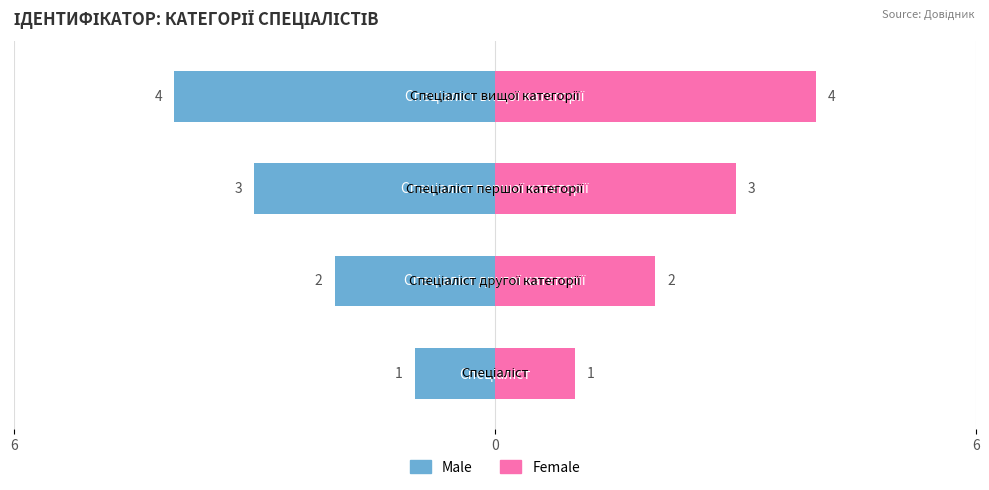

How many bars are there in each group?

2